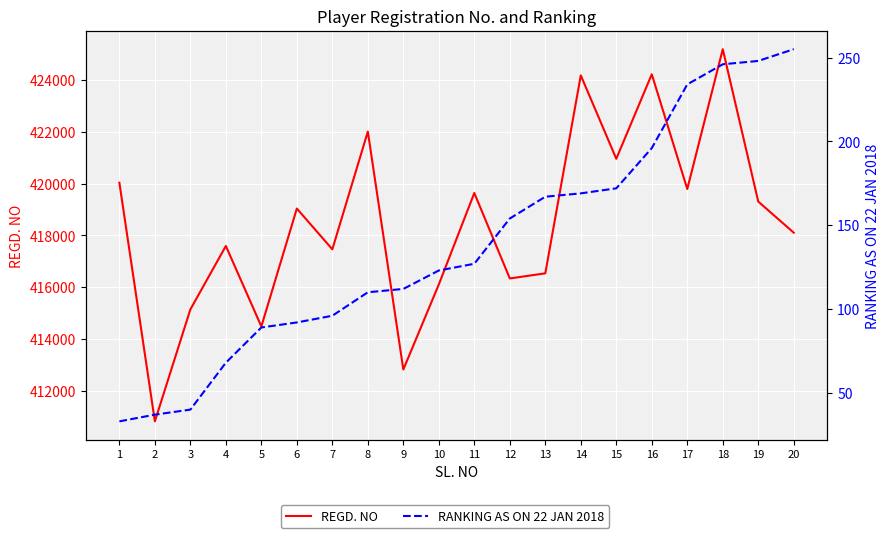

How many interior local peaks does the REGD. NO series have?

7